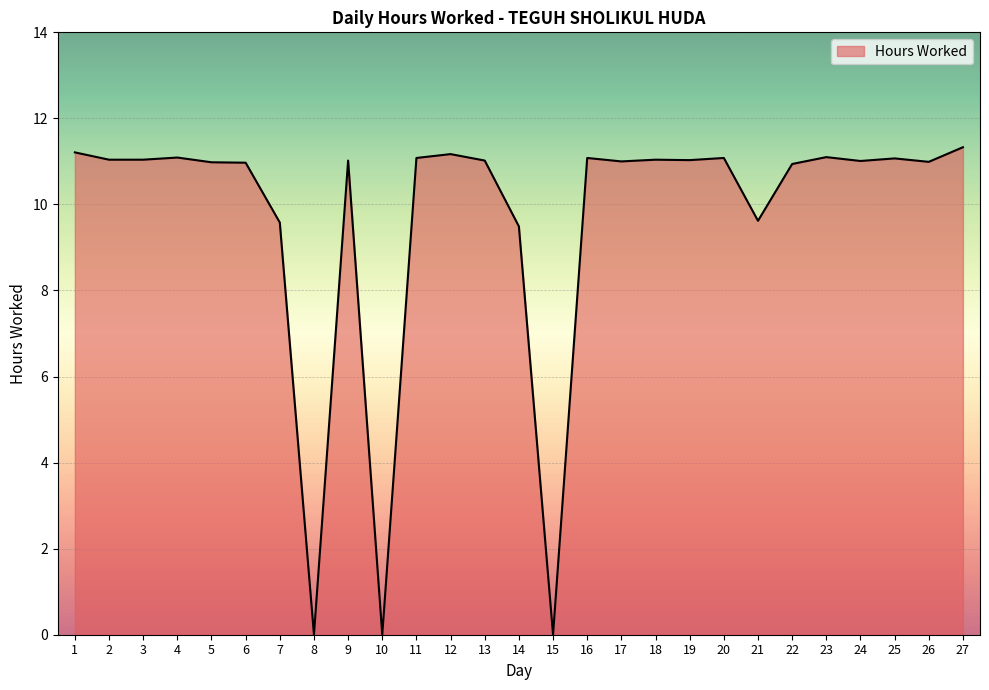

The value at 3 is 11.0. True or false?

True